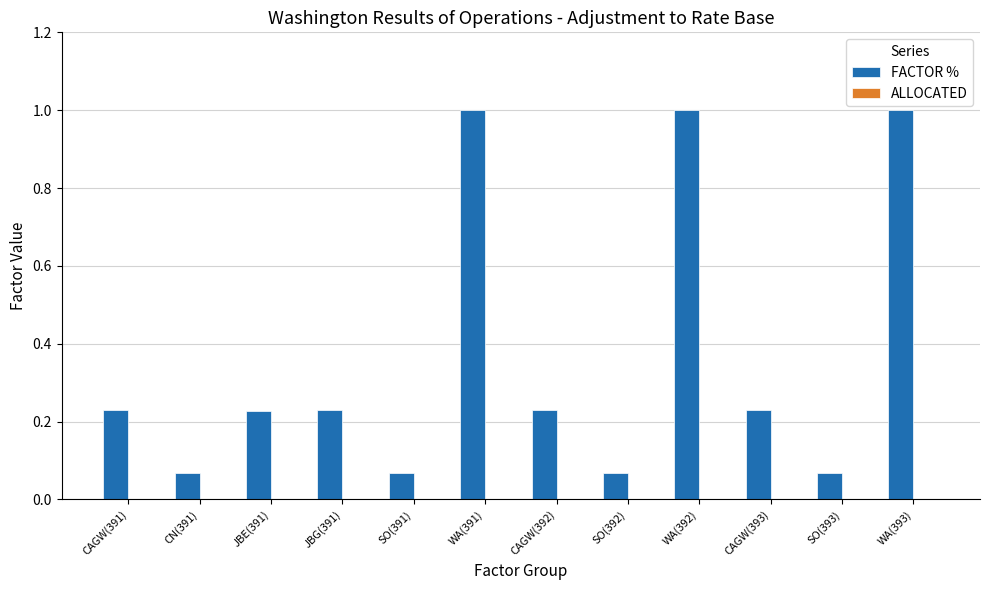

Count the number of data series in this chart.

1